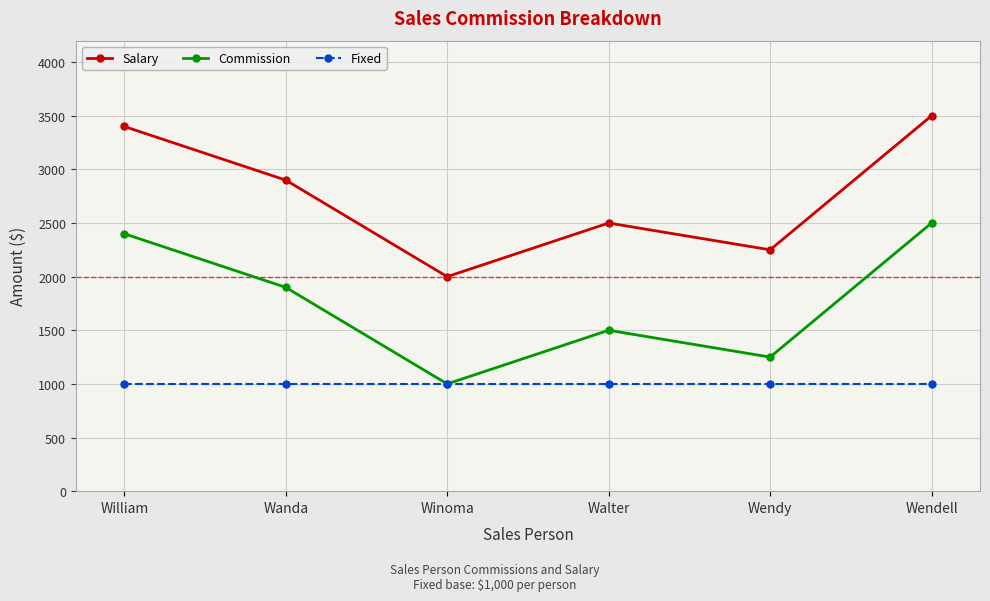

Reading left to right, list all the values displayed in this chart.

Salary: William=3400	Wanda=2900	Winoma=2000	Walter=2500	Wendy=2250	Wendell=3500
Commission: William=2400	Wanda=1900	Winoma=1000	Walter=1500	Wendy=1250	Wendell=2500
Fixed: William=1000	Wanda=1000	Winoma=1000	Walter=1000	Wendy=1000	Wendell=1000